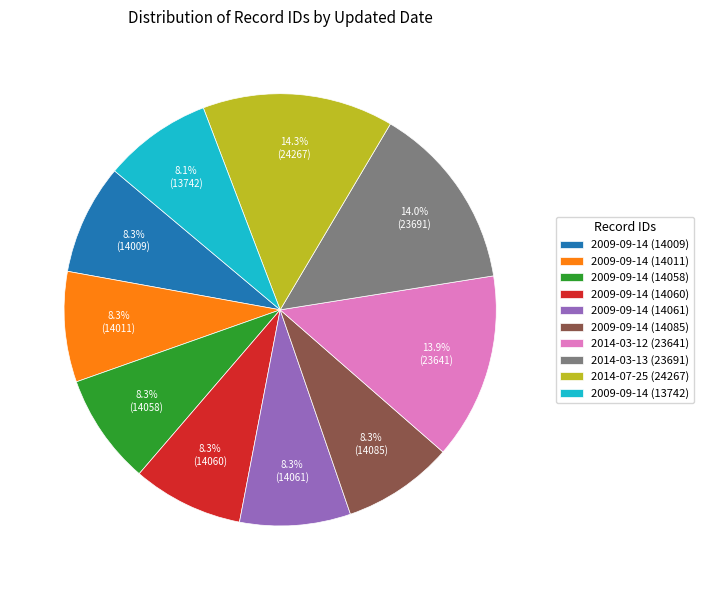

What percentage is the 2014-07-25 (24267) slice, to the nearest percent?

14%